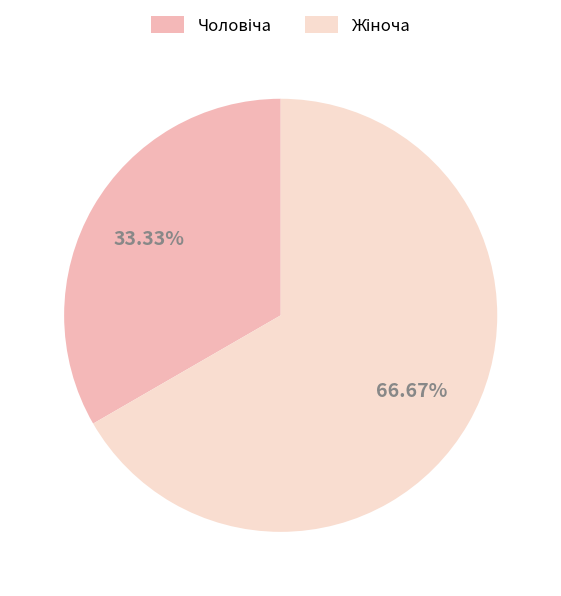

Does any single category account for the majority?

Yes